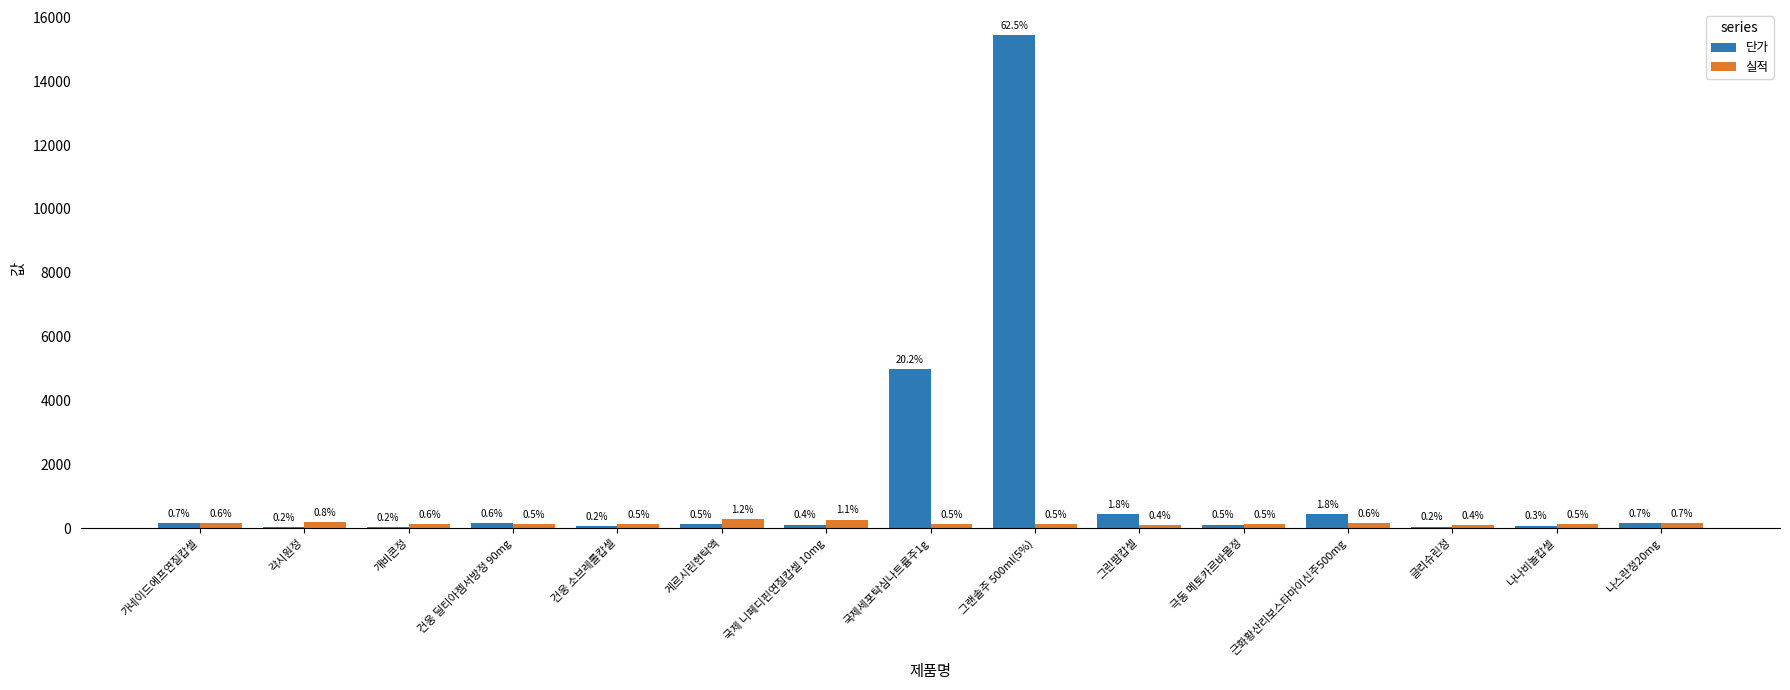

What are all the series names shown in the legend?

단가, 실적